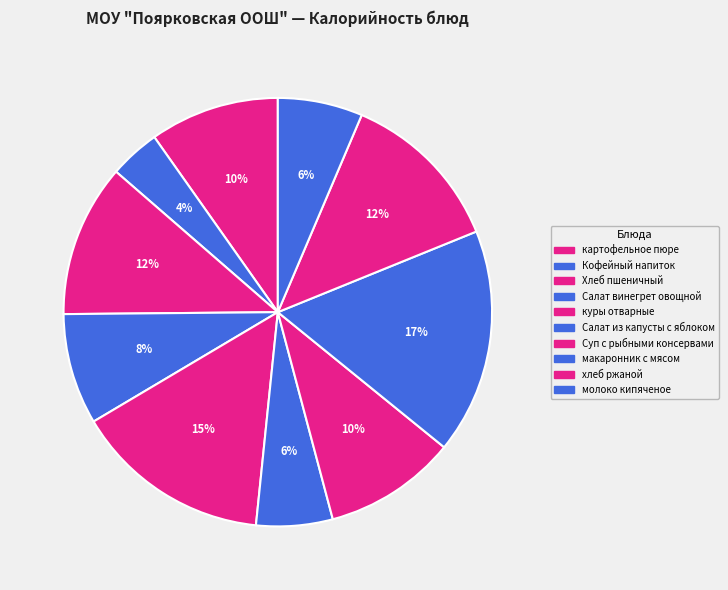

Does куры отварные represent more than half of the total?

No